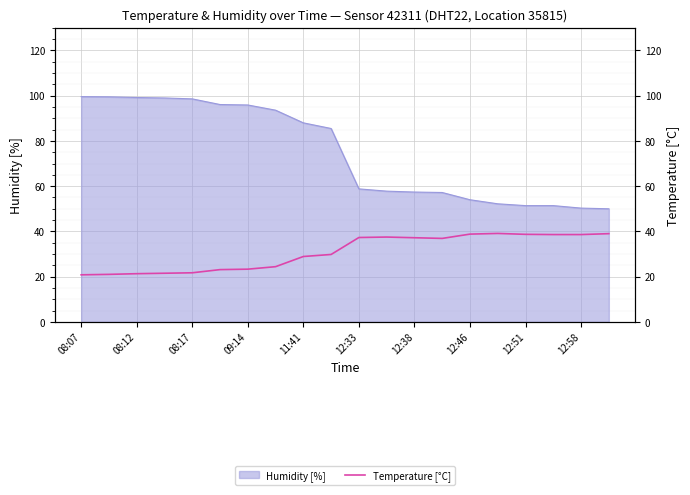

What is the minimum value shown in the chart?

20.8